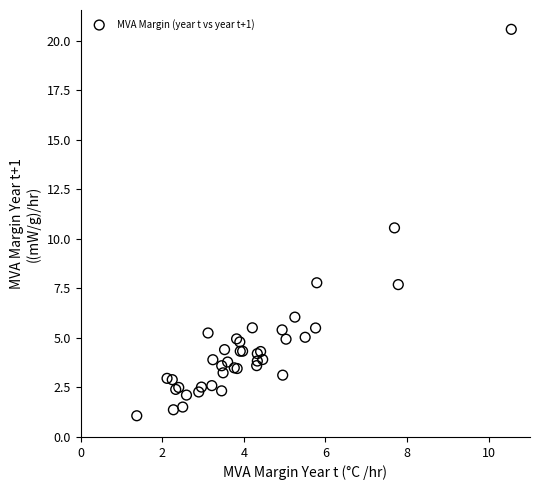

What Y value in the scatter plot is closest to 10?

10.6